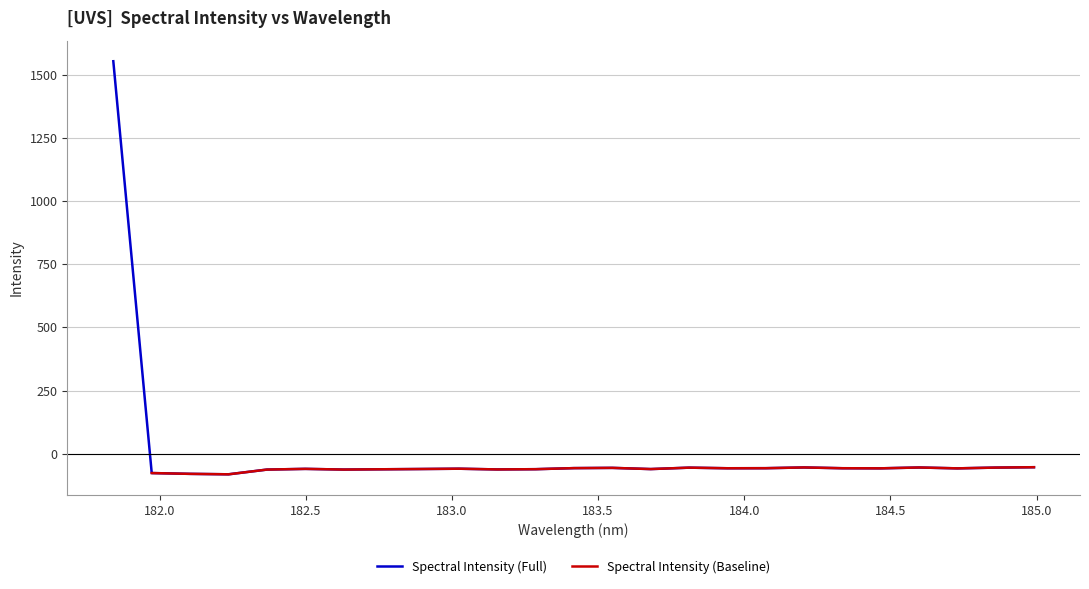

How many values are below -58?

15